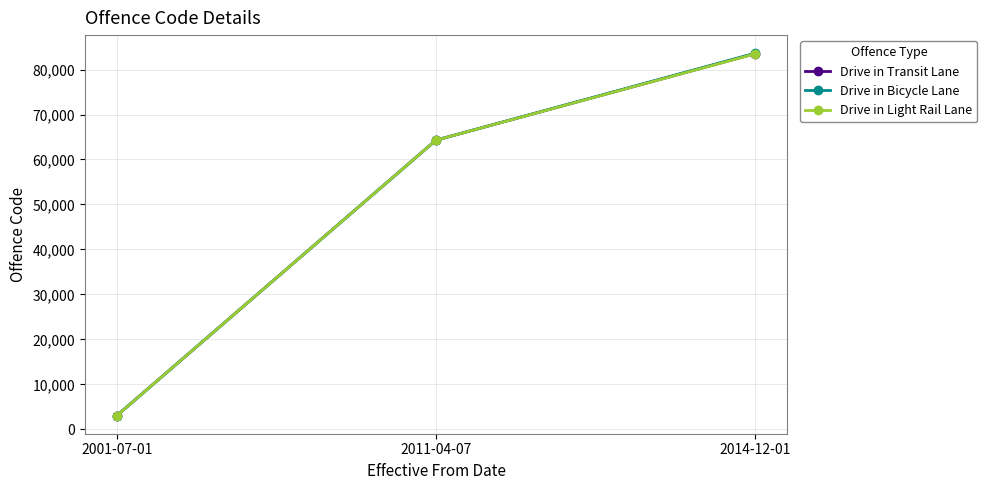

What is the total value across all series at 2001-07-01?

9125